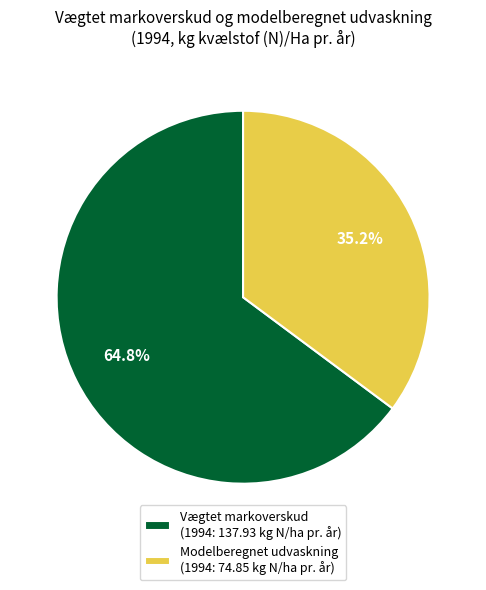

To the nearest percent, what is the average slice percentage?

50%